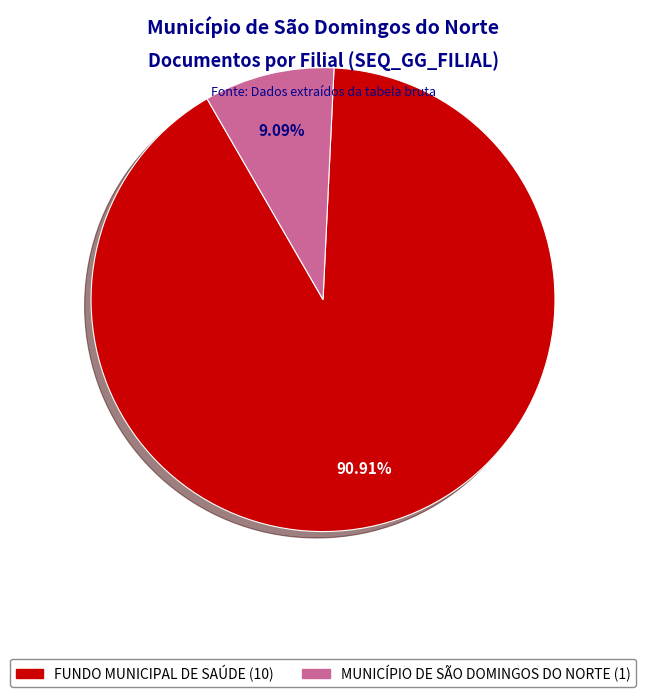

What is the ratio of the value at FUNDO MUNICIPAL DE SAÚDE (10) to the value at MUNICÍPIO DE SÃO DOMINGOS DO NORTE (1)?

10.0